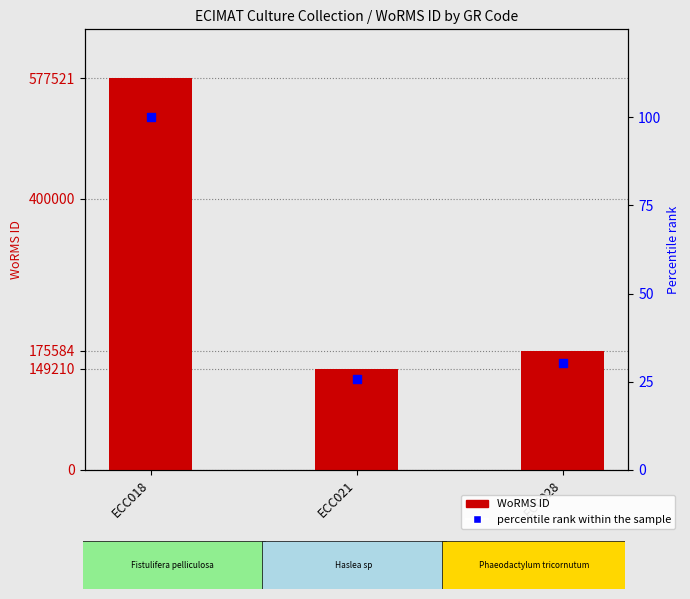

Which series has the largest total across all categories?

WoRMS ID